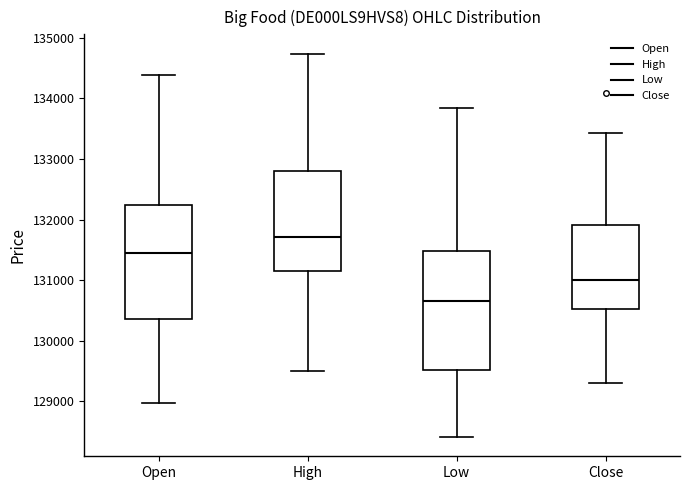

Which box has the lowest median line?

Low